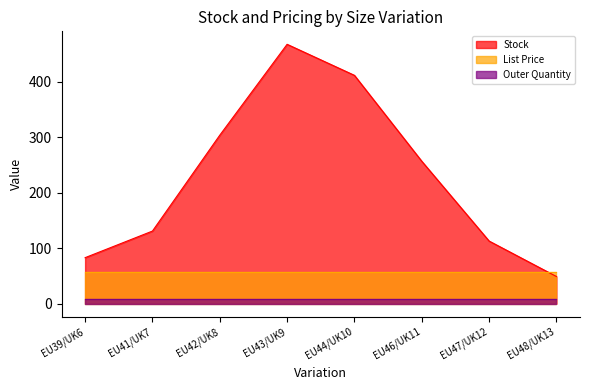

Rank the categories by Stock value from highest to lowest.

EU43/UK9, EU44/UK10, EU42/UK8, EU46/UK11, EU41/UK7, EU47/UK12, EU39/UK6, EU48/UK13